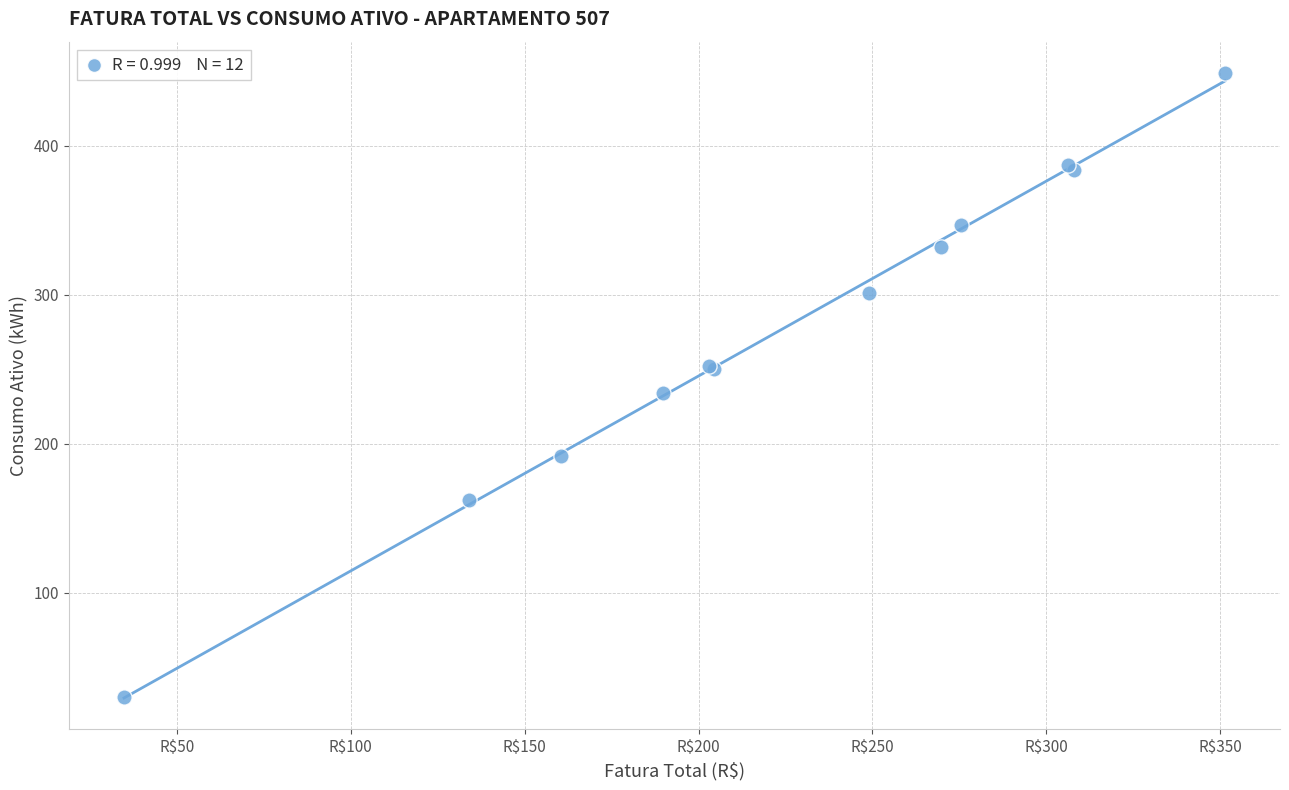

What Y value in the scatter plot is closest to 239?

234